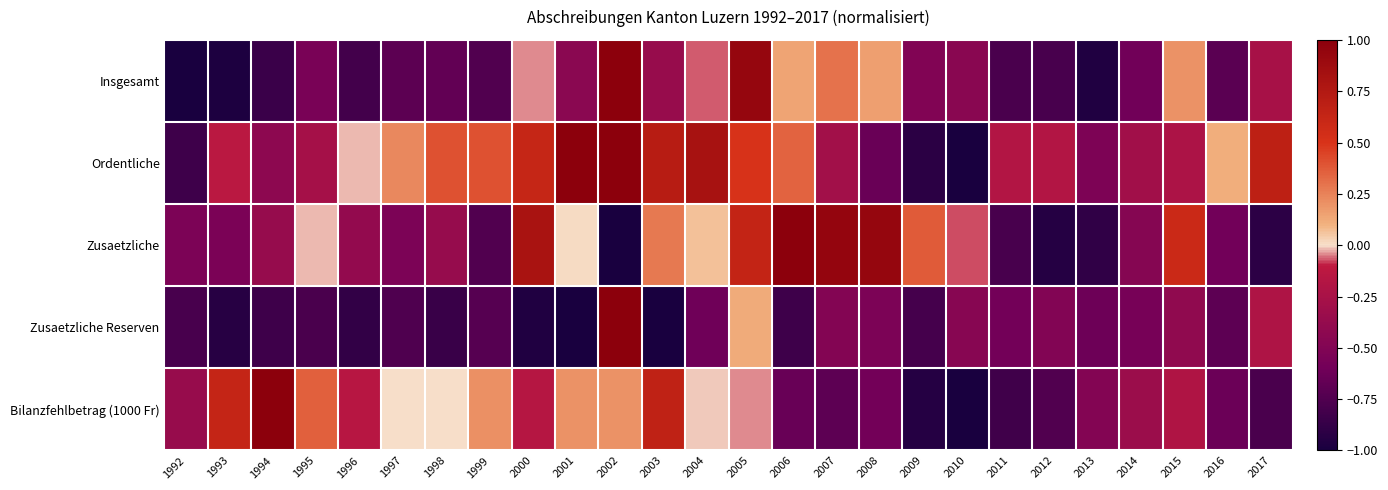

Reading left to right, extract all data points from this chart.

Insgesamt: 1992=-1.0	1993=-1.0	1994=-0.8	1995=-0.6	1996=-0.8	1997=-0.7	1998=-0.7	1999=-0.7	2000=-0.0	2001=-0.4	2002=1.0	2003=-0.4	2004=-0.1	2005=0.9	2006=0.1	2007=0.3	2008=0.2	2009=-0.5	2010=-0.4	2011=-0.8	2012=-0.8	2013=-1.0	2014=-0.6	2015=0.2	2016=-0.7	2017=-0.3
Ordentliche: 1992=-0.8	1993=-0.1	1994=-0.4	1995=-0.3	1996=-0.0	1997=0.2	1998=0.4	1999=0.4	2000=0.6	2001=1.0	2002=1.0	2003=0.7	2004=0.8	2005=0.5	2006=0.3	2007=-0.3	2008=-0.6	2009=-0.9	2010=-1.0	2011=-0.2	2012=-0.2	2013=-0.5	2014=-0.3	2015=-0.2	2016=0.1	2017=0.7
Zusaetzliche: 1992=-0.5	1993=-0.5	1994=-0.4	1995=-0.0	1996=-0.4	1997=-0.5	1998=-0.4	1999=-0.7	2000=0.8	2001=0.0	2002=-1.0	2003=0.3	2004=0.1	2005=0.6	2006=1.0	2007=0.9	2008=0.9	2009=0.4	2010=-0.1	2011=-0.8	2012=-0.9	2013=-0.9	2014=-0.5	2015=0.6	2016=-0.6	2017=-0.9
Zusaetzliche Reserven: 1992=-0.8	1993=-0.9	1994=-0.8	1995=-0.8	1996=-0.9	1997=-0.8	1998=-0.9	1999=-0.7	2000=-1.0	2001=-1.0	2002=1.0	2003=-1.0	2004=-0.6	2005=0.1	2006=-0.8	2007=-0.5	2008=-0.5	2009=-0.8	2010=-0.5	2011=-0.6	2012=-0.5	2013=-0.6	2014=-0.6	2015=-0.4	2016=-0.7	2017=-0.2
Bilanzfehlbetrag (1000 Fr): 1992=-0.4	1993=0.6	1994=1.0	1995=0.4	1996=-0.2	1997=0.0	1998=0.0	1999=0.2	2000=-0.2	2001=0.2	2002=0.2	2003=0.7	2004=-0.0	2005=-0.0	2006=-0.6	2007=-0.7	2008=-0.6	2009=-0.9	2010=-1.0	2011=-0.8	2012=-0.7	2013=-0.5	2014=-0.3	2015=-0.2	2016=-0.6	2017=-0.8